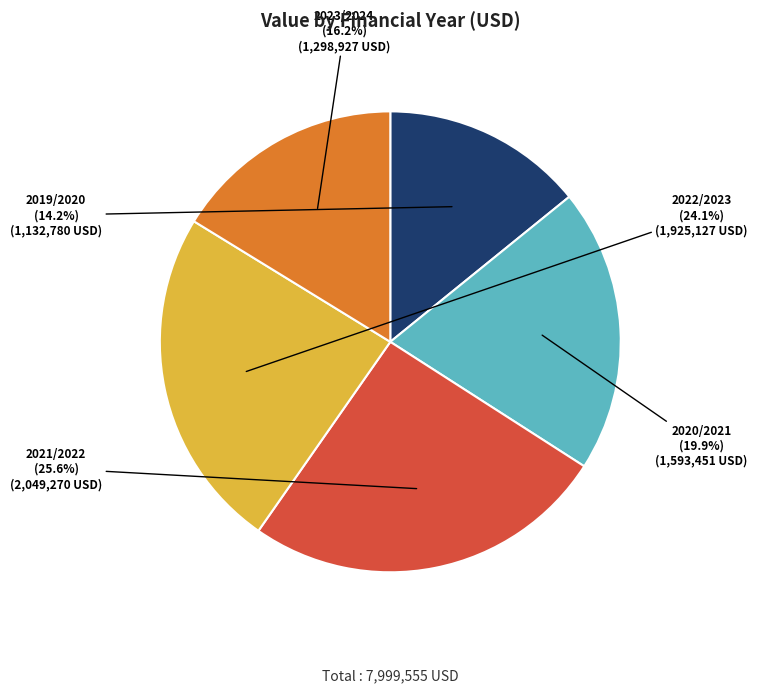

Does any single category account for the majority?

No